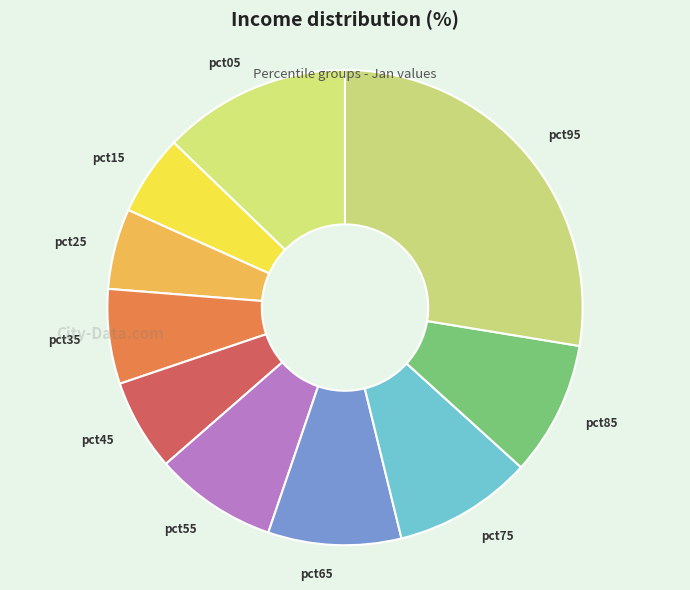

The pct05 slice represents 19% of the pie. True or false?

False